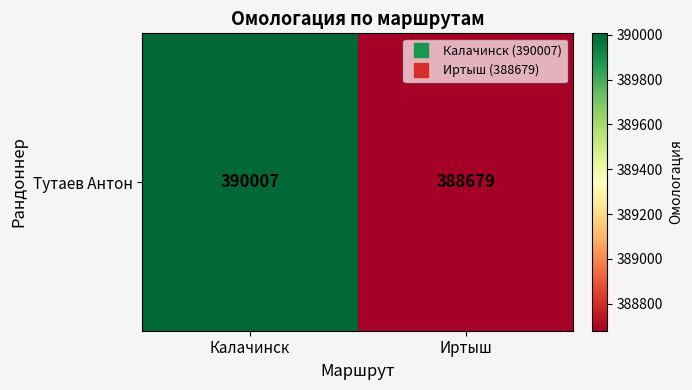

True or false: the data shows 181946 at Иртыш.

False